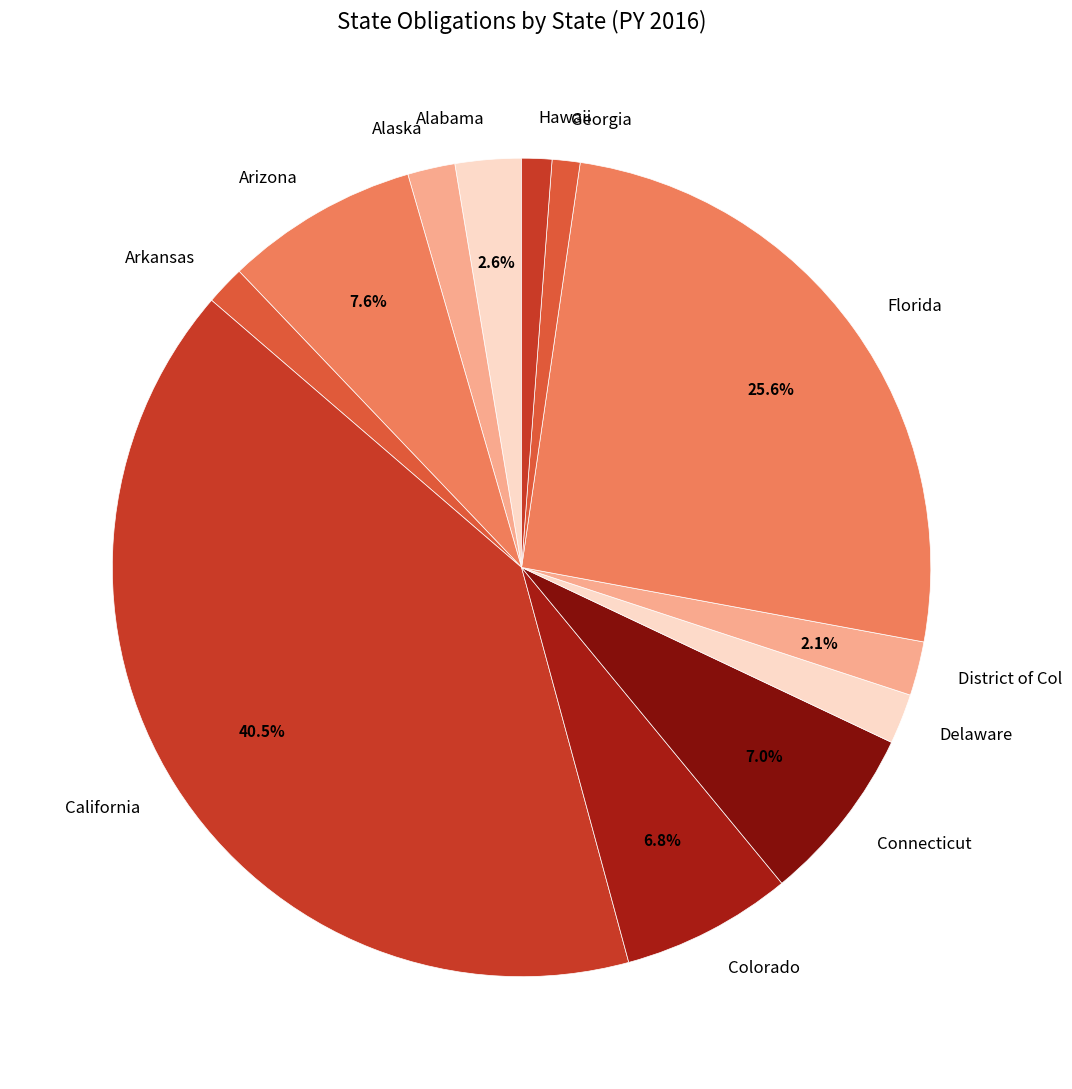

What percentage is the Arizona slice, to the nearest percent?

8%